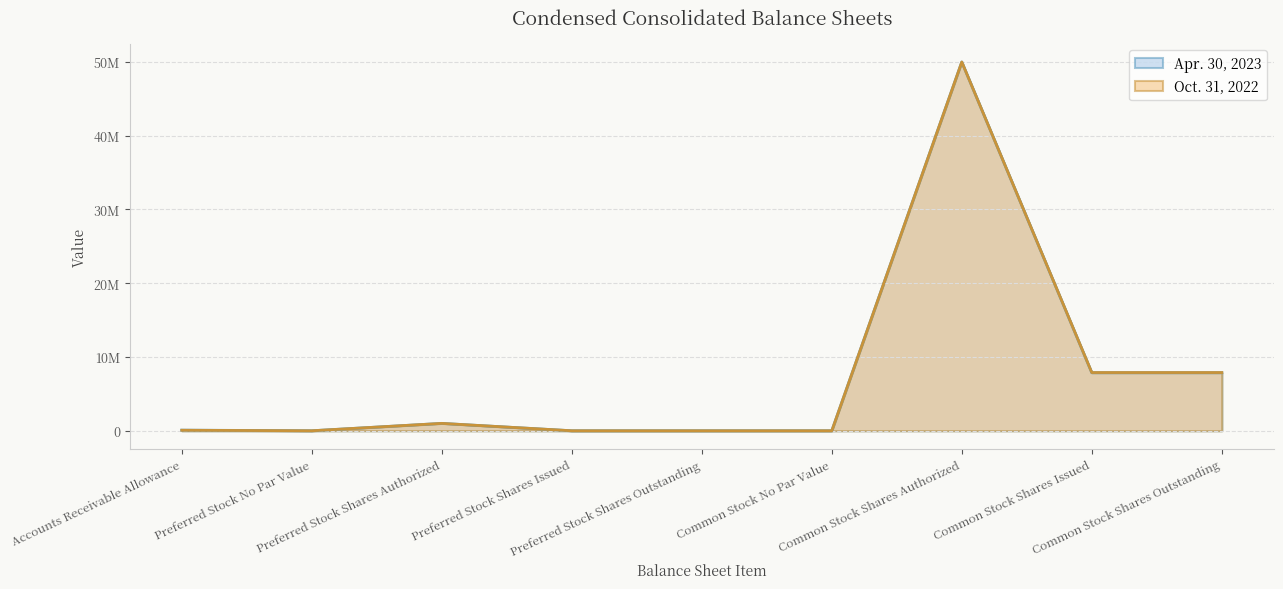

Read the Oct. 31, 2022 value at Accounts Receivable Allowance, to the nearest 100.

69600